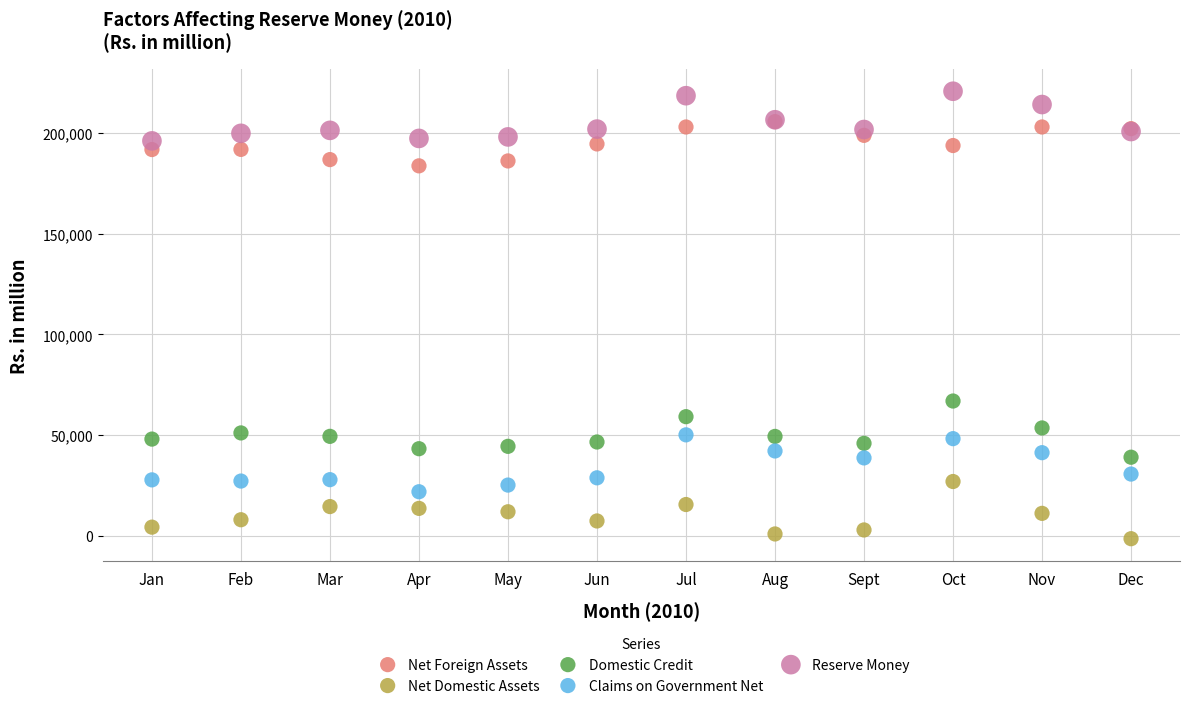

Across all series, what Y value is closest to 109659?

66927.0